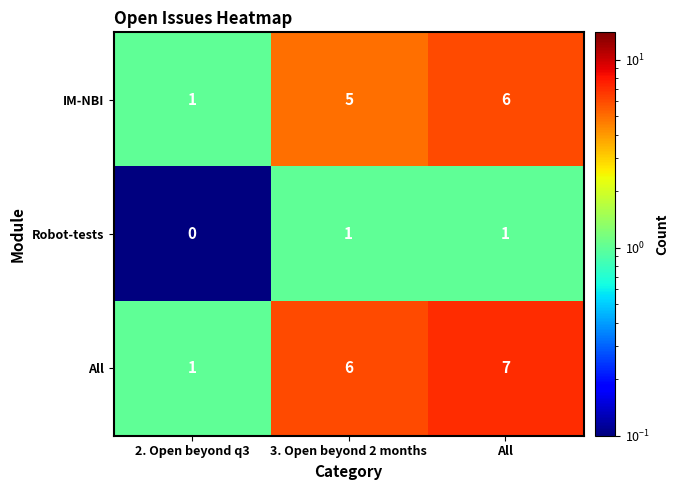

Which series changed the most between 2. Open beyond q3 and All?

All